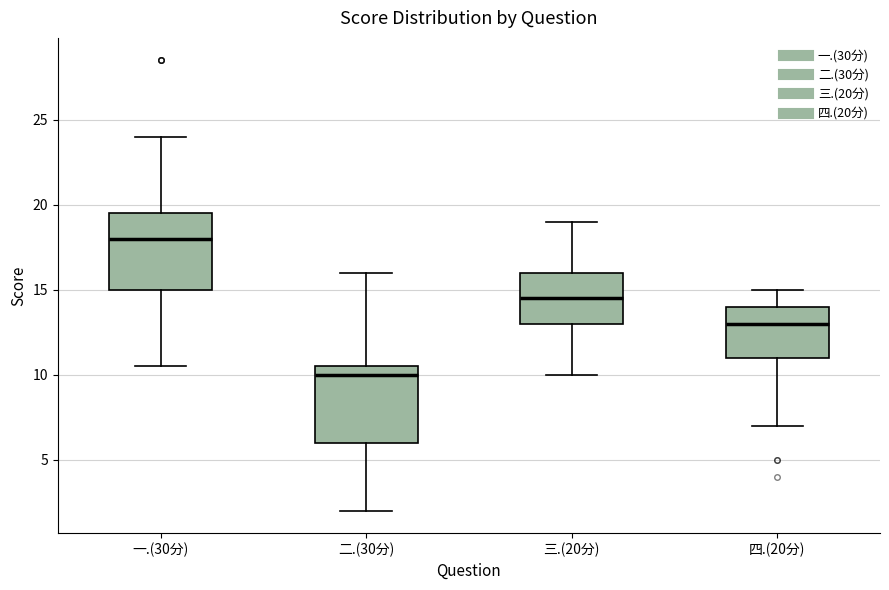

Which box has the highest median line?

一.(30分)